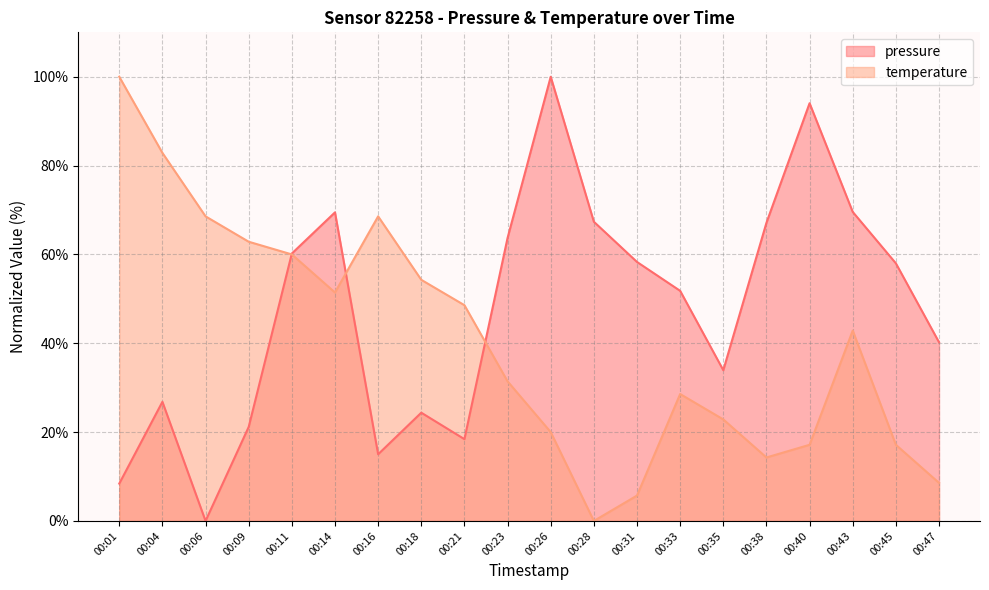

Is it true that temperature equals 36.9 at 00:04?

False